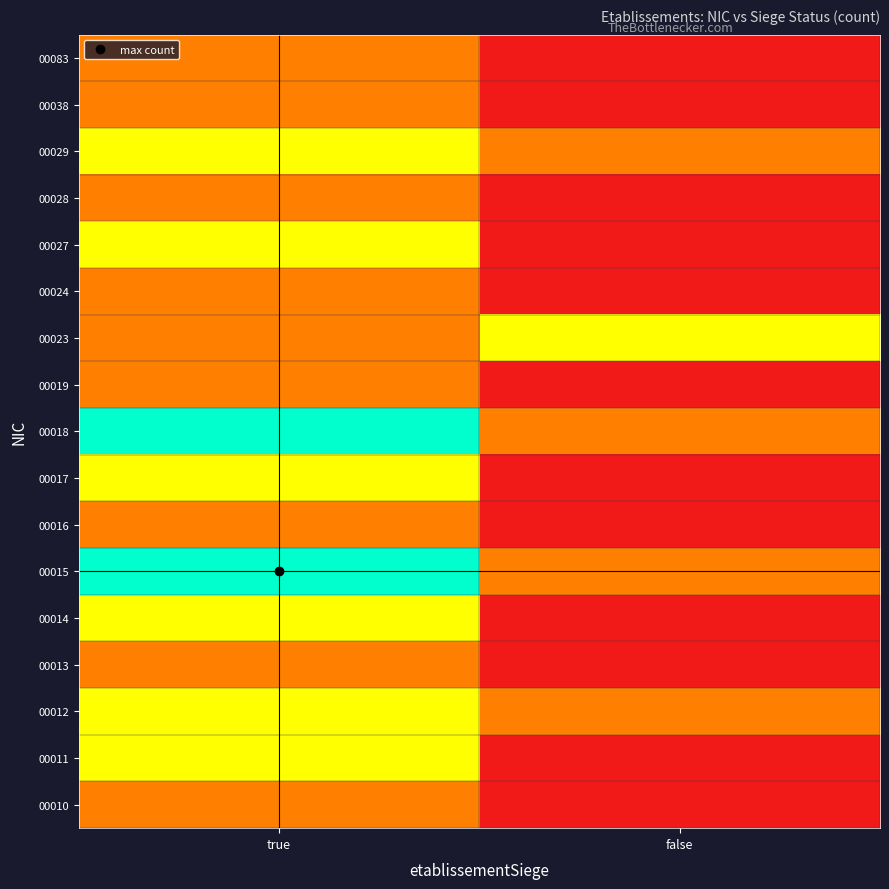

Which has a higher value, true or false?

true